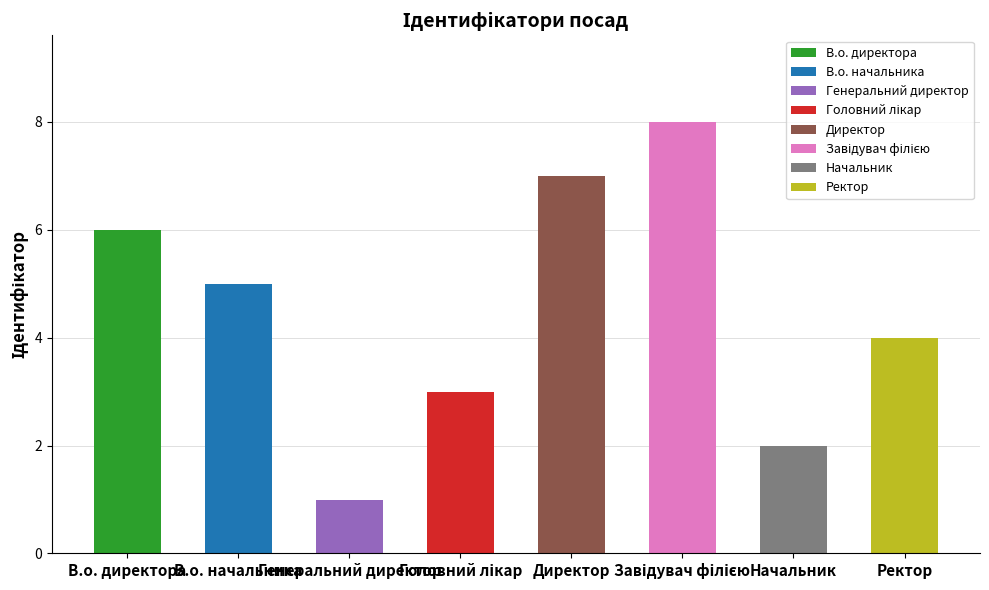

What is the difference between the maximum and minimum values?

7